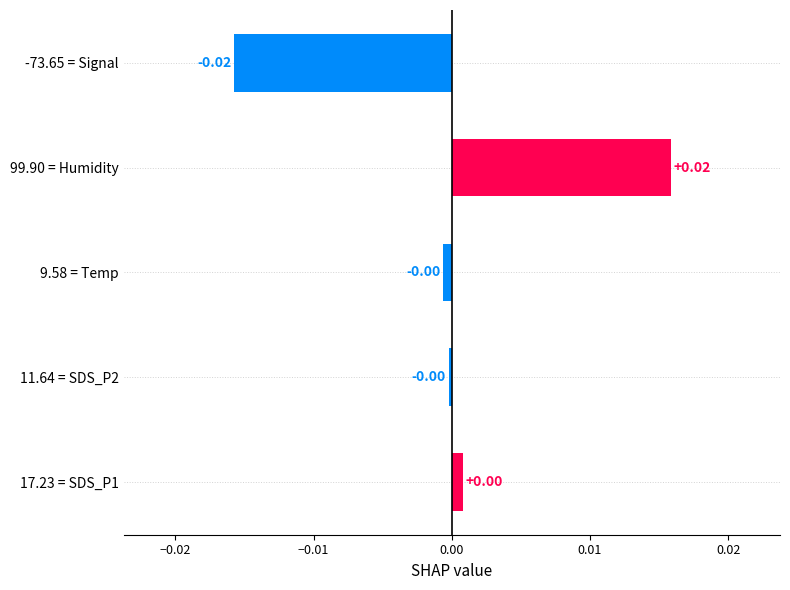

Which has a higher value, 99.90 = Humidity or 17.23 = SDS_P1?

99.90 = Humidity